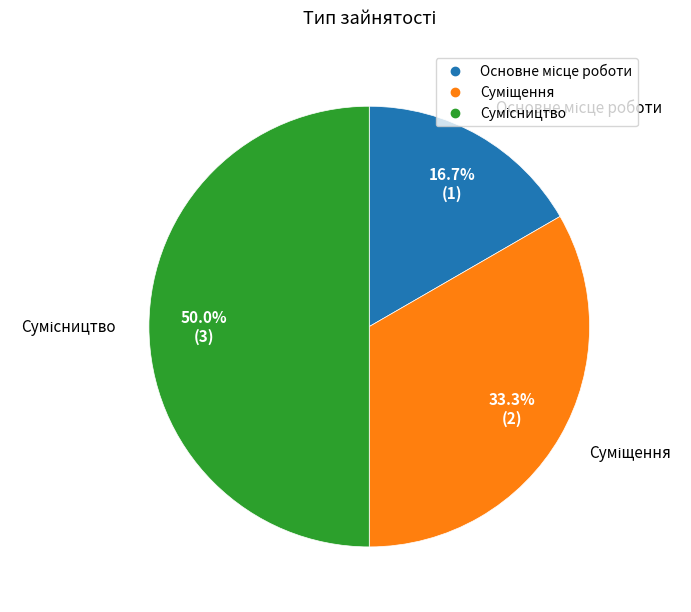

How many slices are in this pie chart?

3